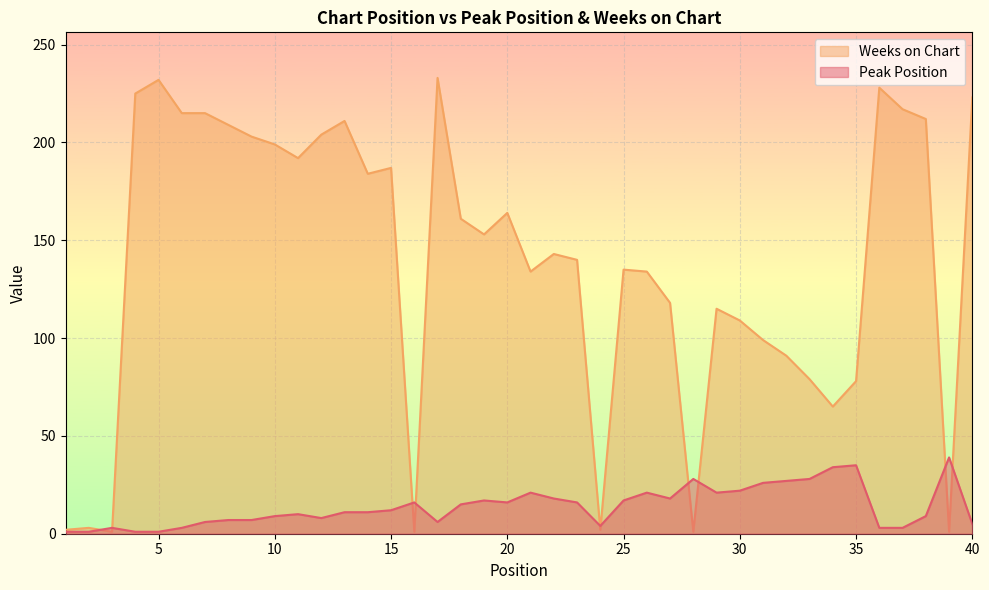

What is the value of the Peak Position point at the 15th from the left?

12